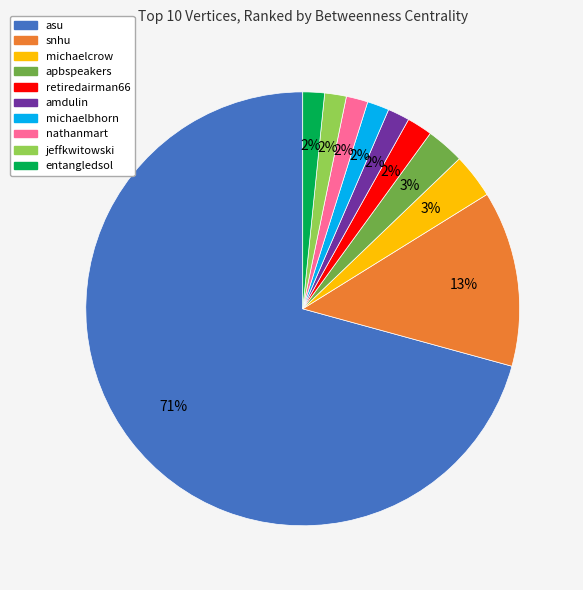

Is it true that asu is 71% of the pie?

True